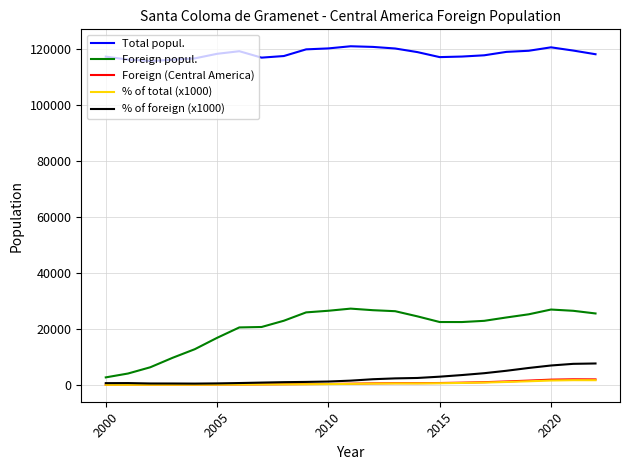

What is the smallest value displayed?

10